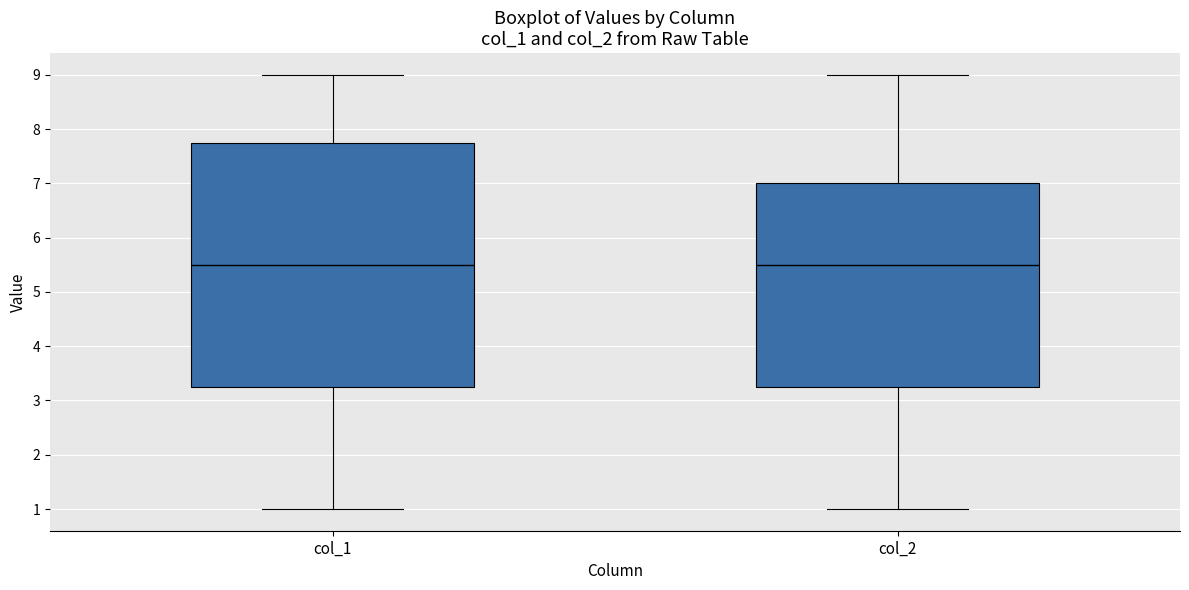

Where is the lower edge of the box for col_2 on the y-axis? The values are not printed on the chart, so give them approximately, as read against the axis.

3.3